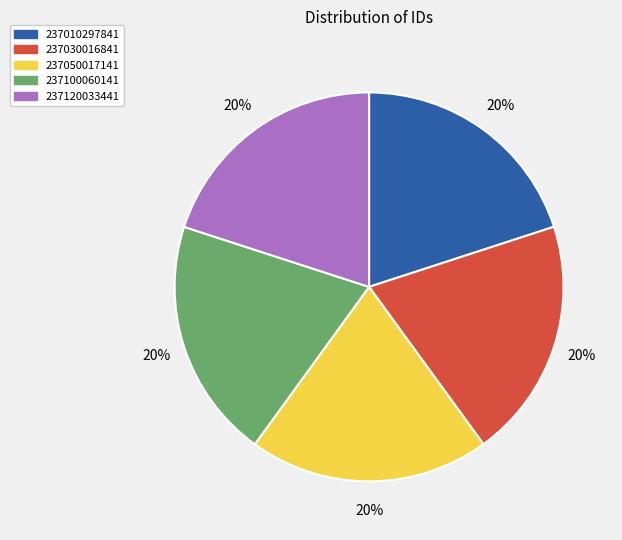

How many segments does this pie chart have?

5